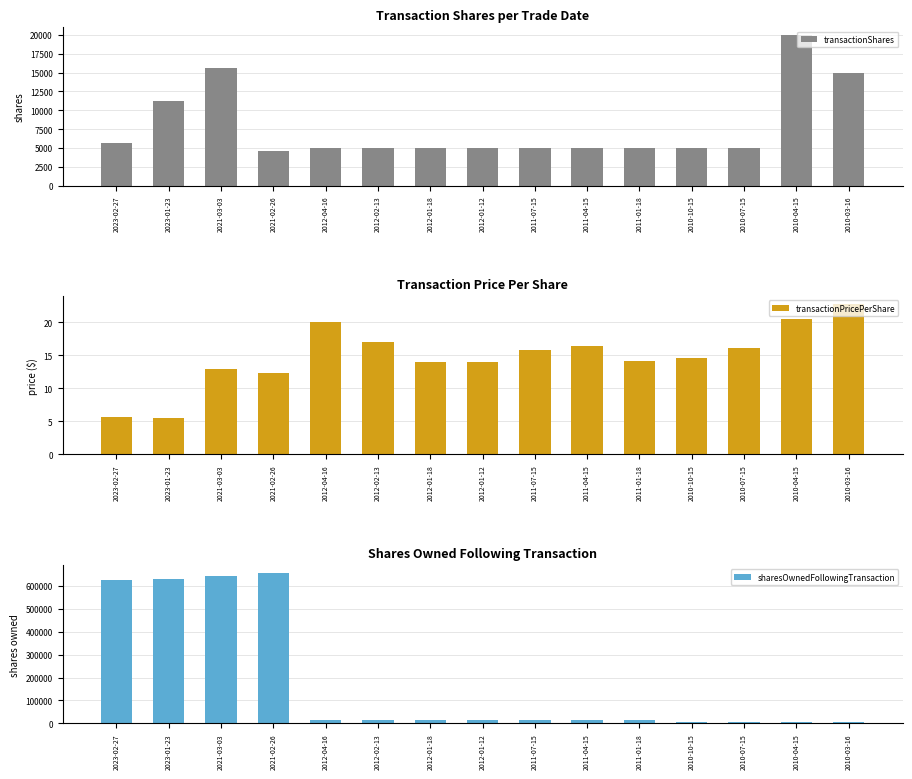

Reading right to left, list all the values displayed in this chart.

transactionShares: 15000.0	20000.0	5000.0	5000.0	5000.0	5000.0	5000.0	5000.0	5000.0	5000.0	5000.0	4651.0	15675.0	11286.0	5643.0
transactionPricePerShare: 22.8	20.4	16.0	14.6	14.1	16.4	15.9	14.0	14.0	17.0	20.1	12.4	13.0	5.5	5.7
sharesOwnedFollowingTransaction: 7500.0	7500.0	7500.0	7500.0	12679.0	12679.0	12679.0	12679.0	12679.0	12679.0	12679.0	657062.0	641387.0	630101.0	624458.0